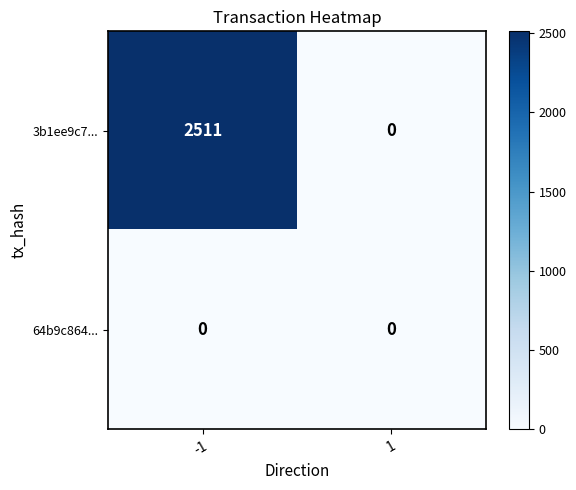

Rank the series by their average value, from lowest to highest.

64b9c864..., 3b1ee9c7...